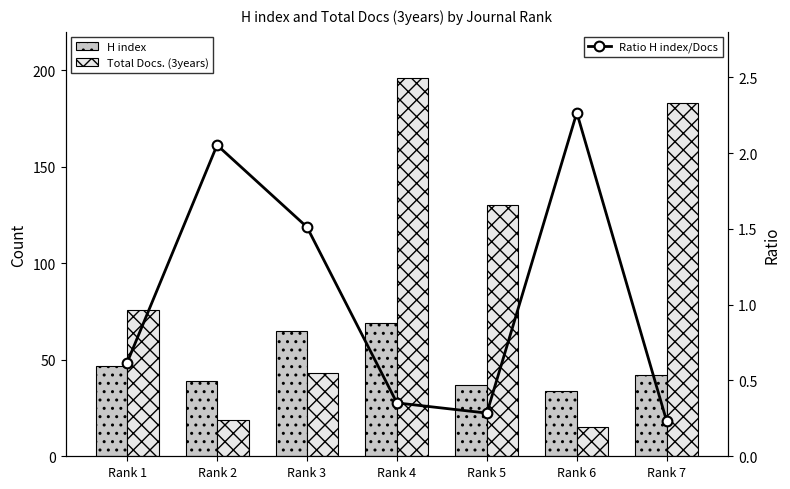

What is the difference between the second highest and second lowest values in the Ratio H index/Docs series?

1.8